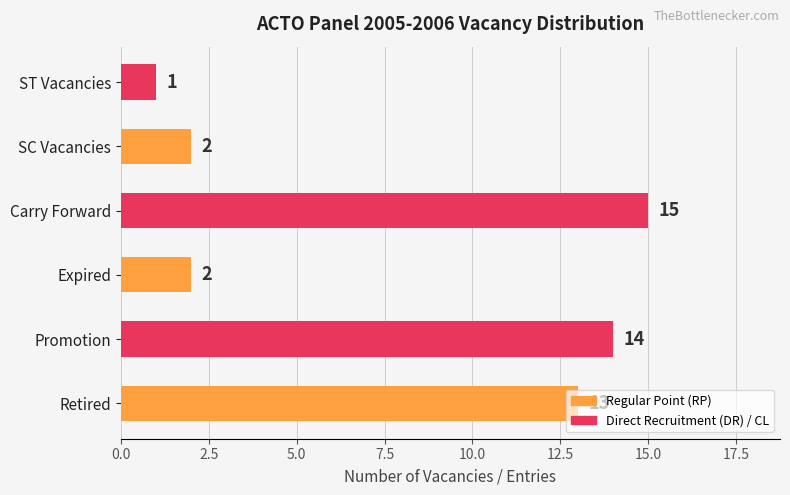

Which label corresponds to the smallest value in the chart?

ST Vacancies